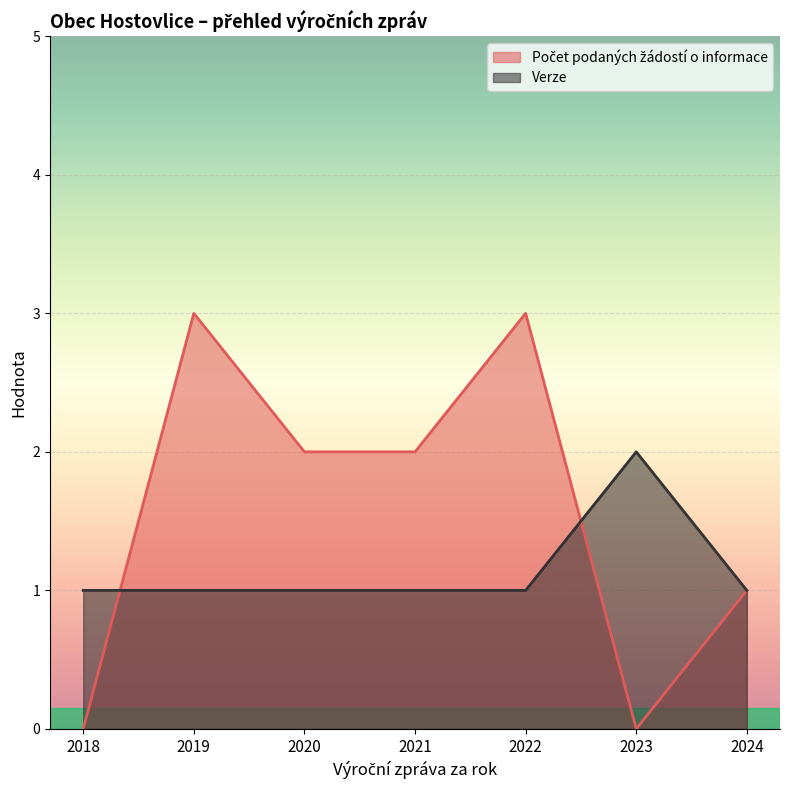

Is it true that Verze equals 1 at 2024?

True